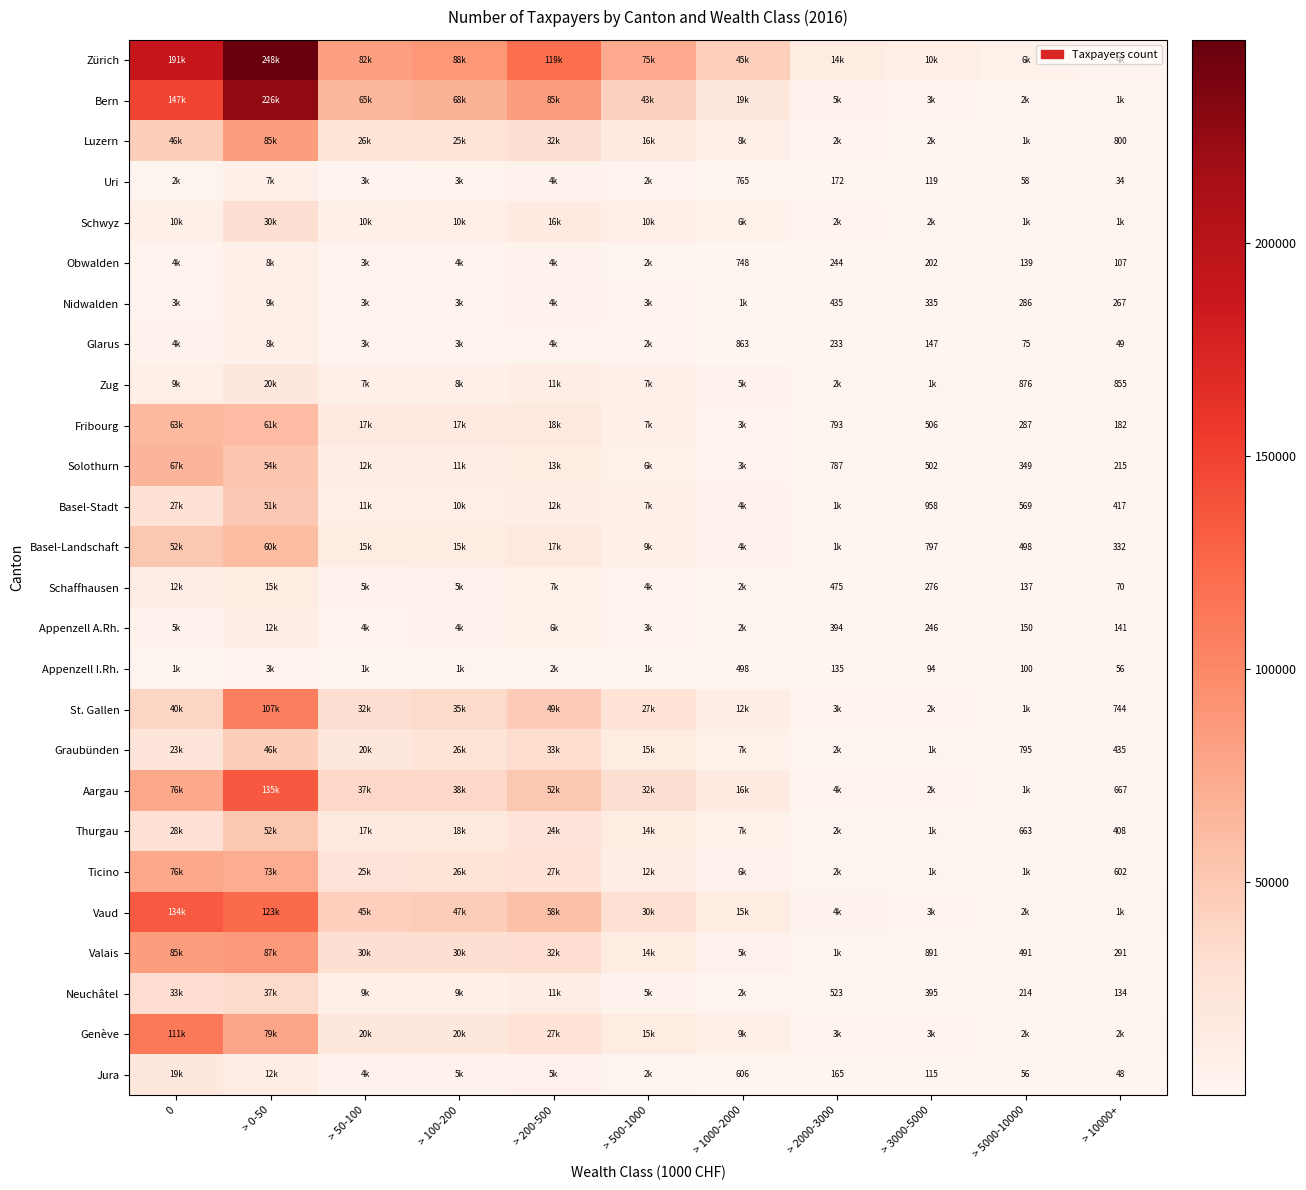

The Uri series shows 58 at > 5000-10000. True or false?

True